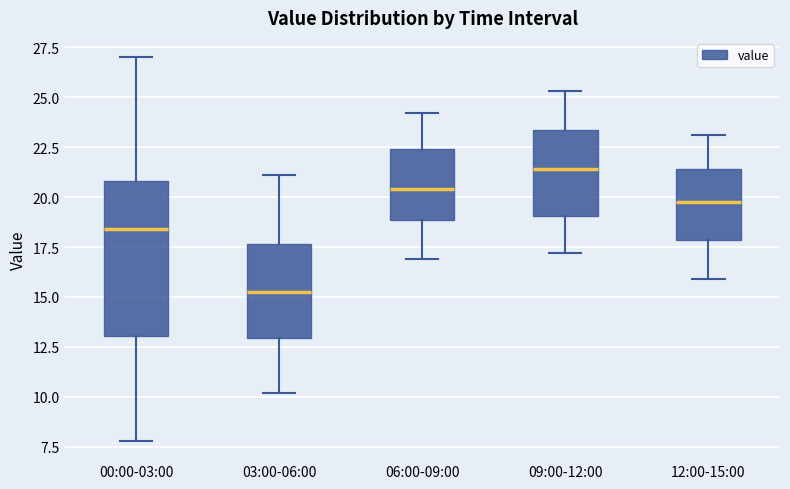

Which box has the highest median line?

09:00-12:00